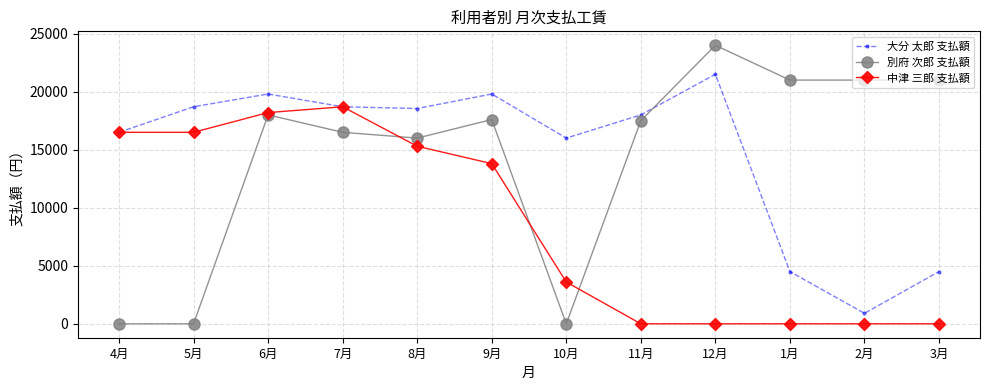

At how many categories does at least one series exceed 17075?

10